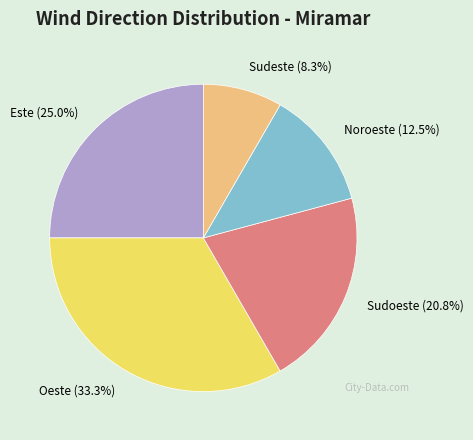

To the nearest percent, what portion does Este represent?

25%